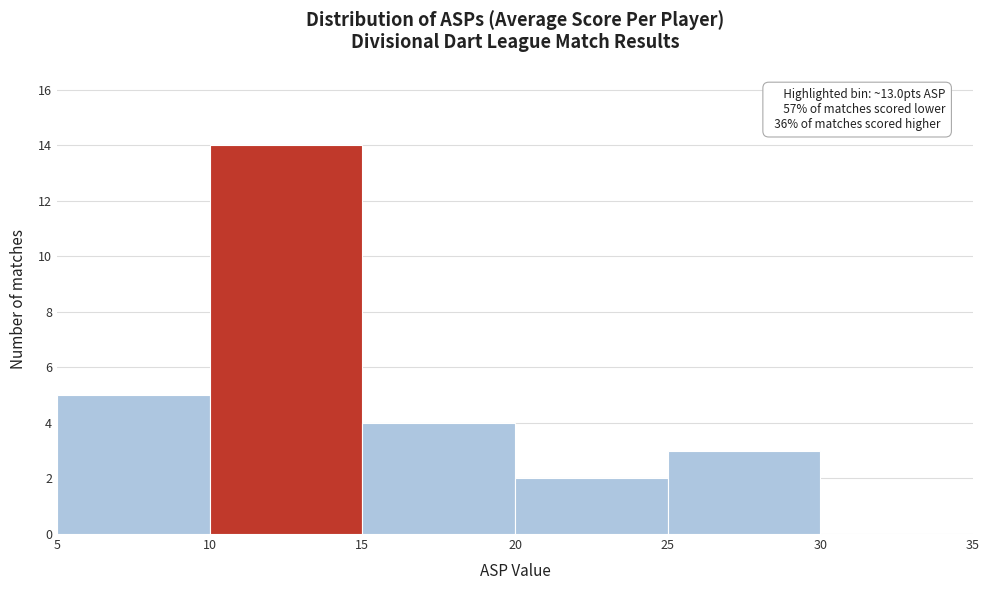

Which range on the x-axis has the tallest bar?

10 to 15